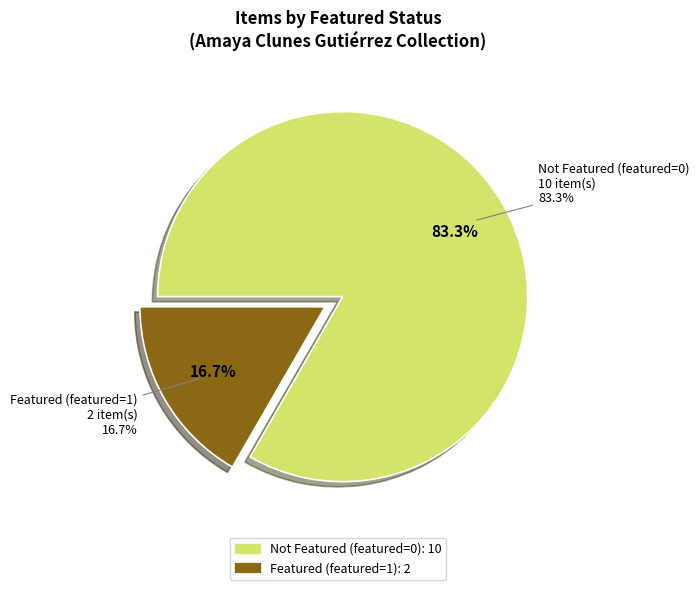

Is the sum of 6183 and 6230 greater than half?

No